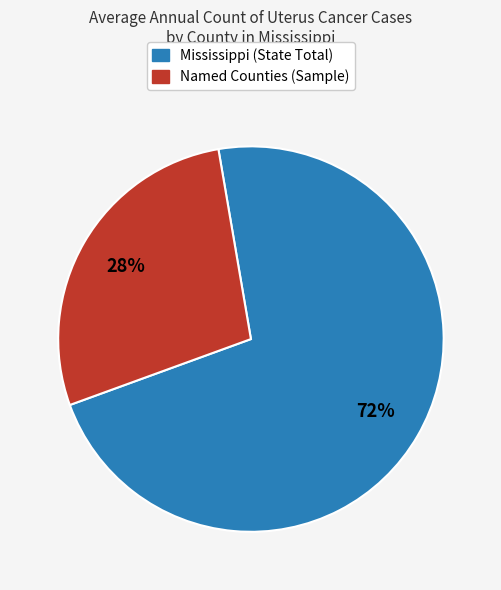

Count the number of slices in the pie.

2